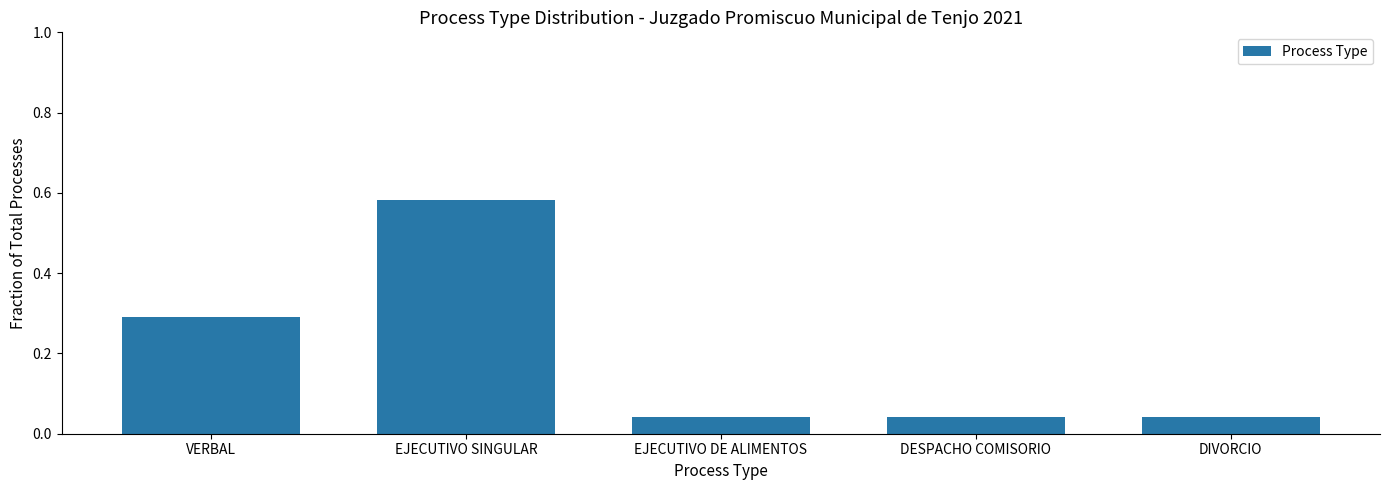

Which label corresponds to the largest value in the chart?

EJECUTIVO SINGULAR